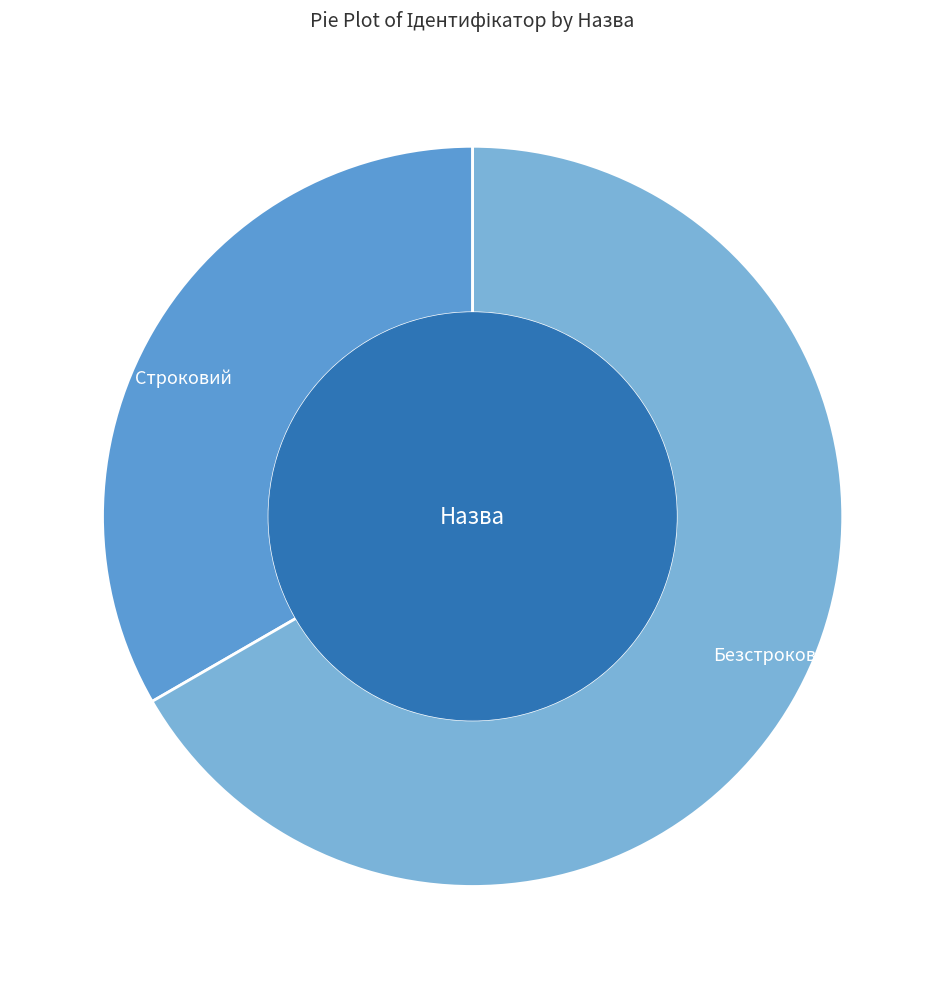

Does Строковий account for over 50% of the chart?

No